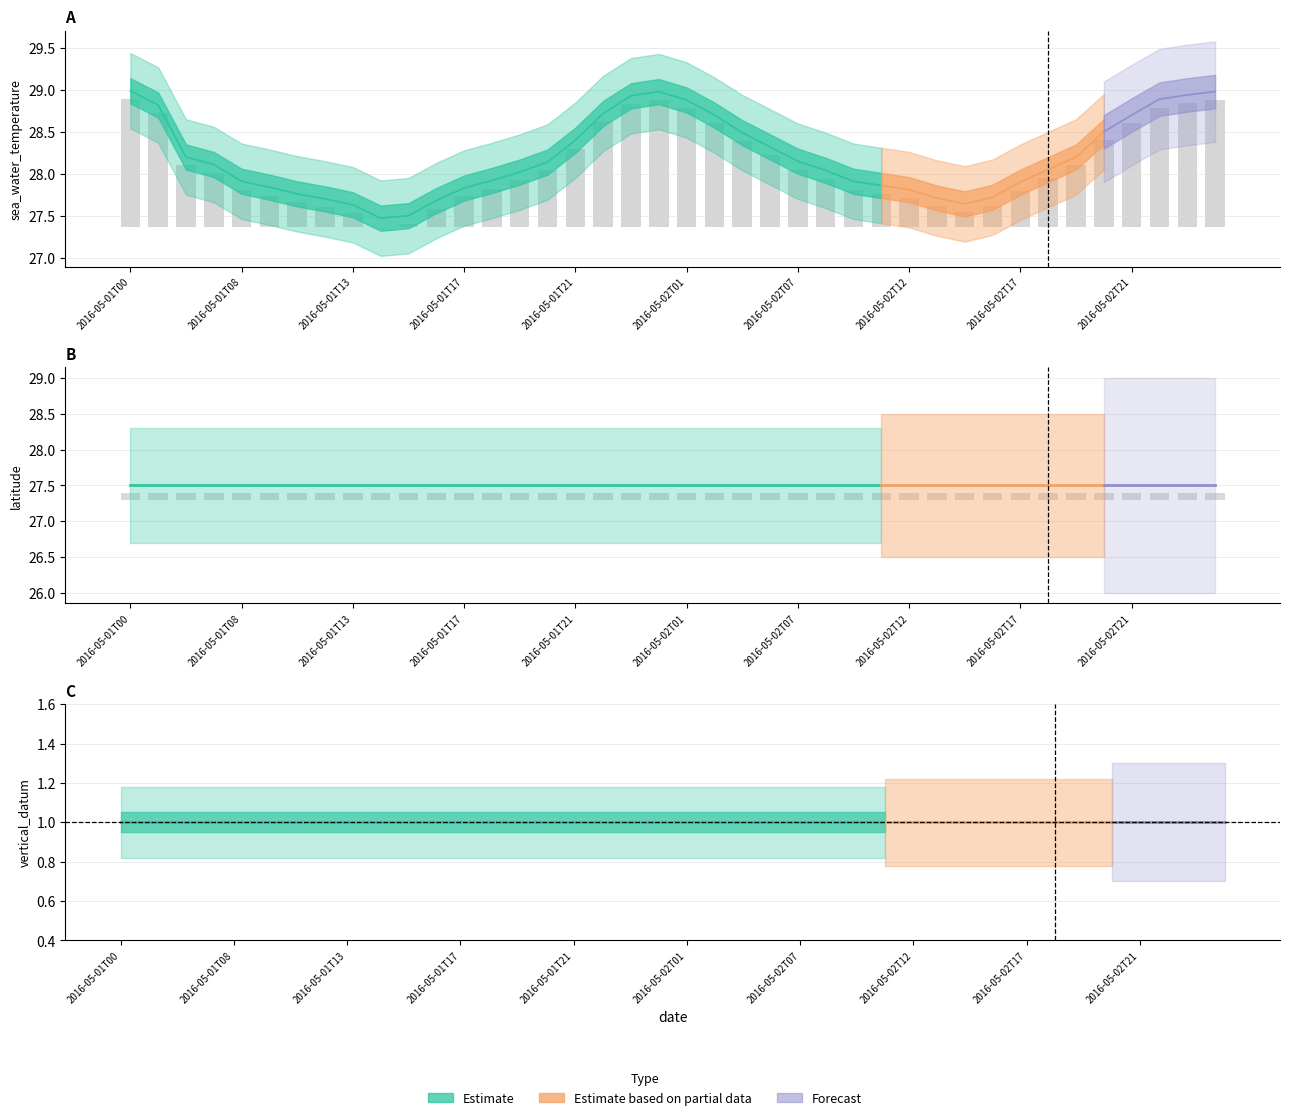

How many bars are there in total?

120